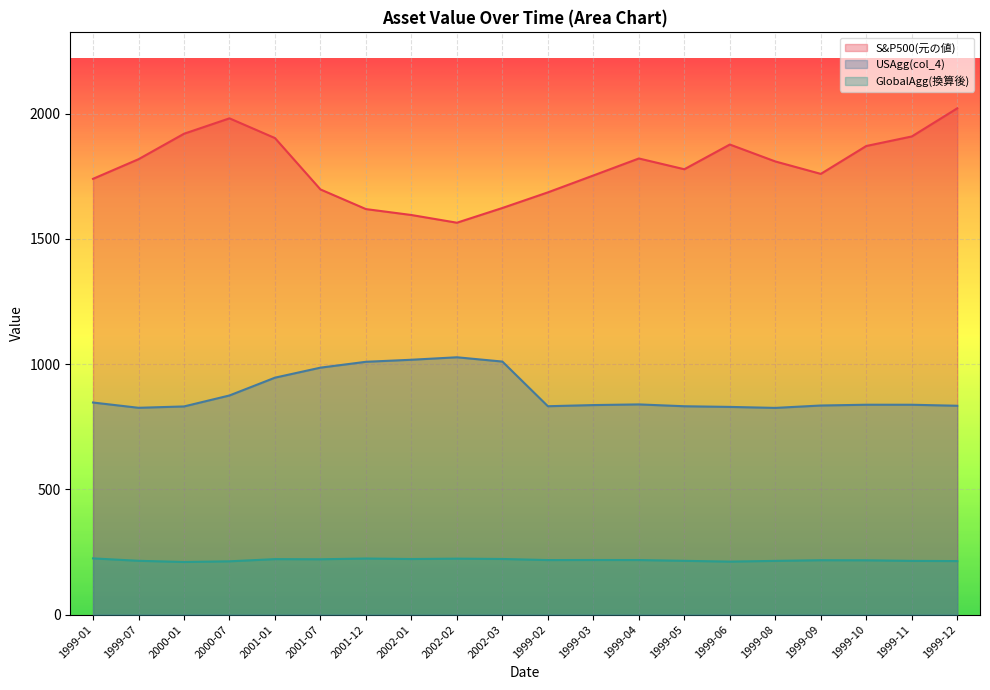

What is the label of the 13th point from the left?

1999-04